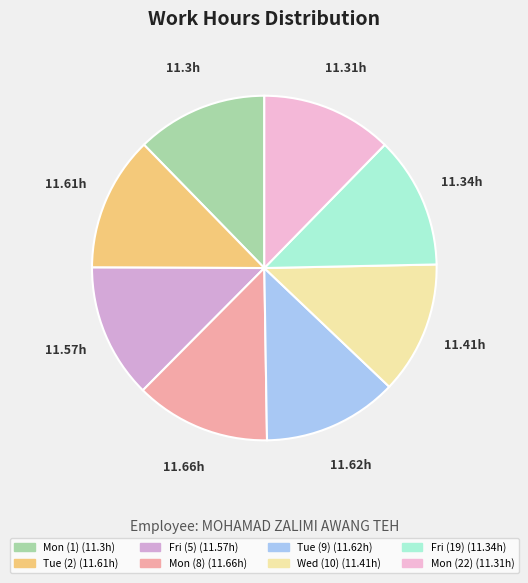

How many segments does this pie chart have?

8